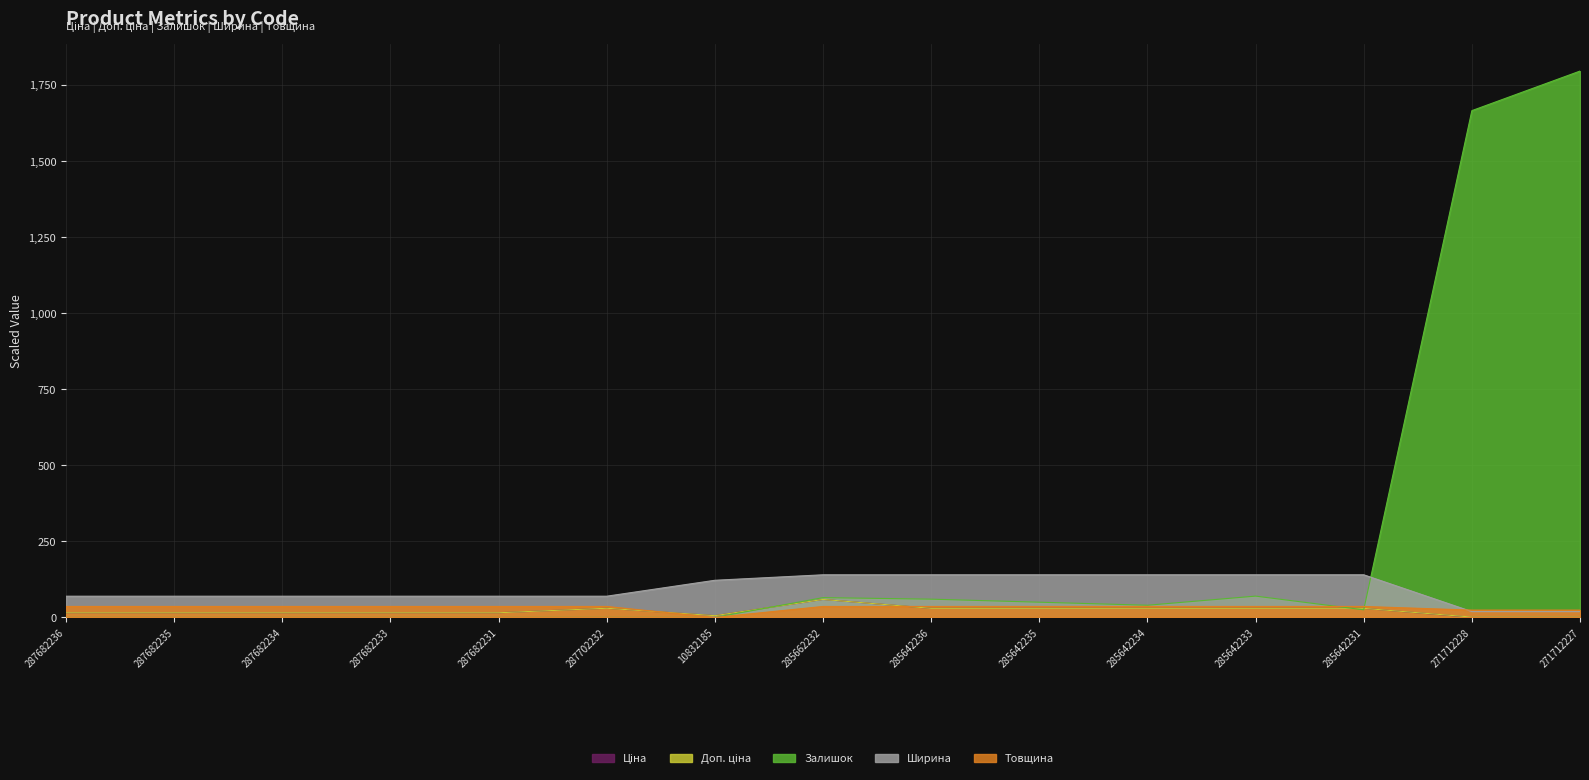

Rank the categories by Доп. ціна value from highest to lowest.

285662232, 287702232, 285642236, 285642235, 285642234, 285642233, 285642231, 287682236, 287682235, 287682234, 287682233, 287682231, 10832185, 271712228, 271712227